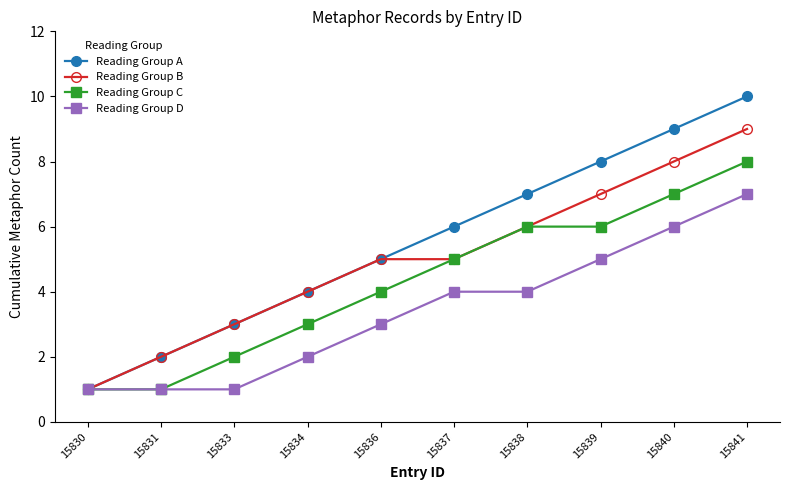

Rank the categories by Reading Group A value from lowest to highest.

15830, 15831, 15833, 15834, 15836, 15837, 15838, 15839, 15840, 15841